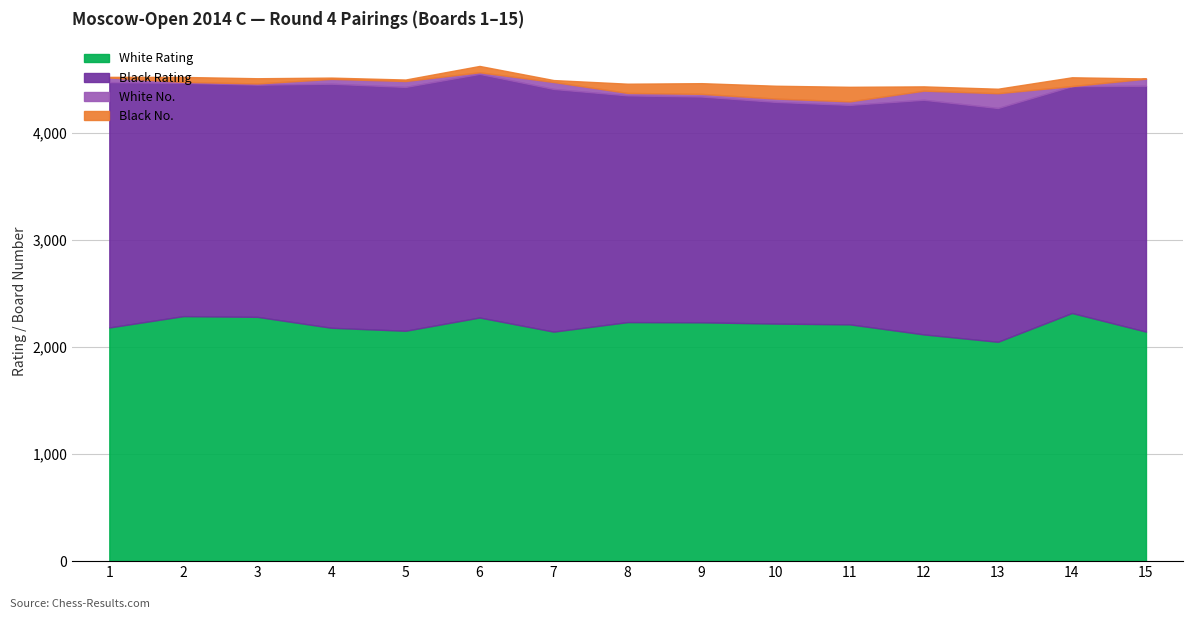

Does the chart have visible grid lines?

Yes